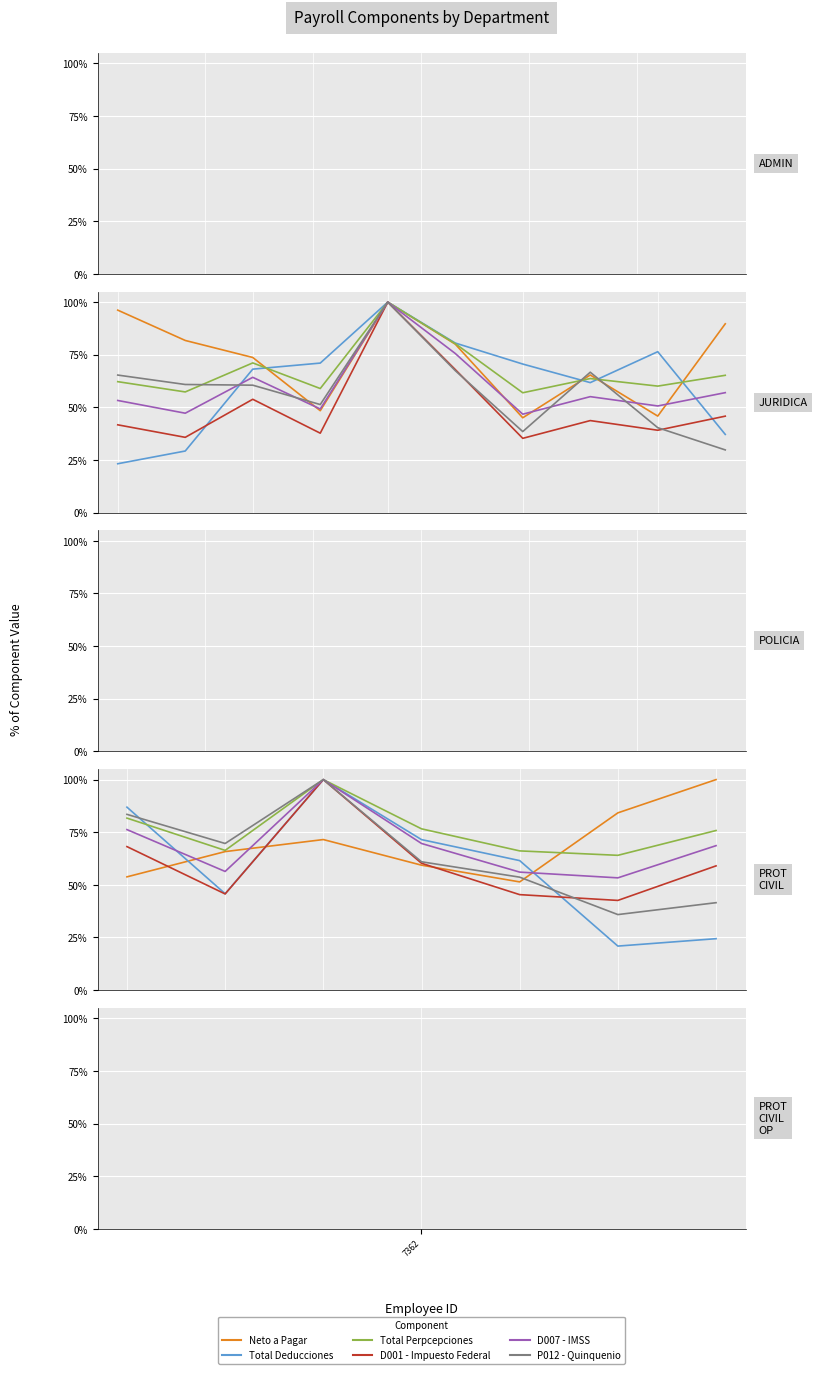

Which series changed the most between 7362 and 5?

Total Deducciones